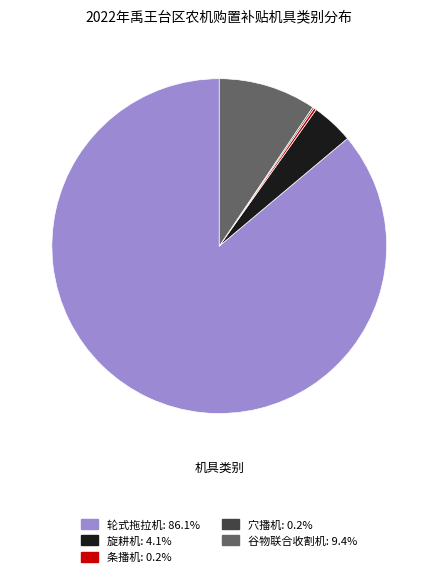

Does 轮式拖拉机: 86.1% account for over 50% of the chart?

Yes